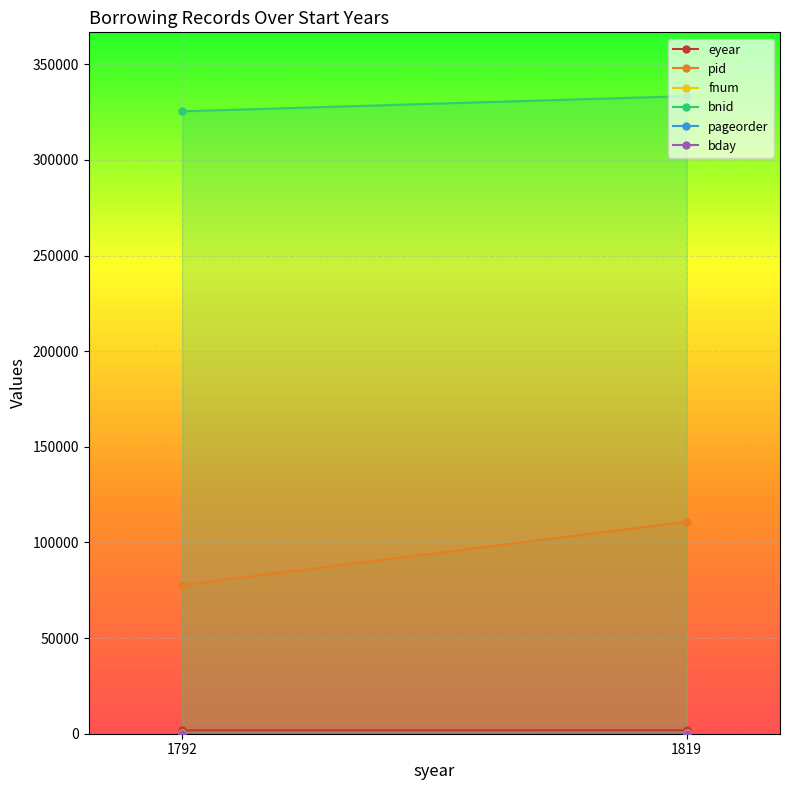

How many categories are shown in the chart?

2